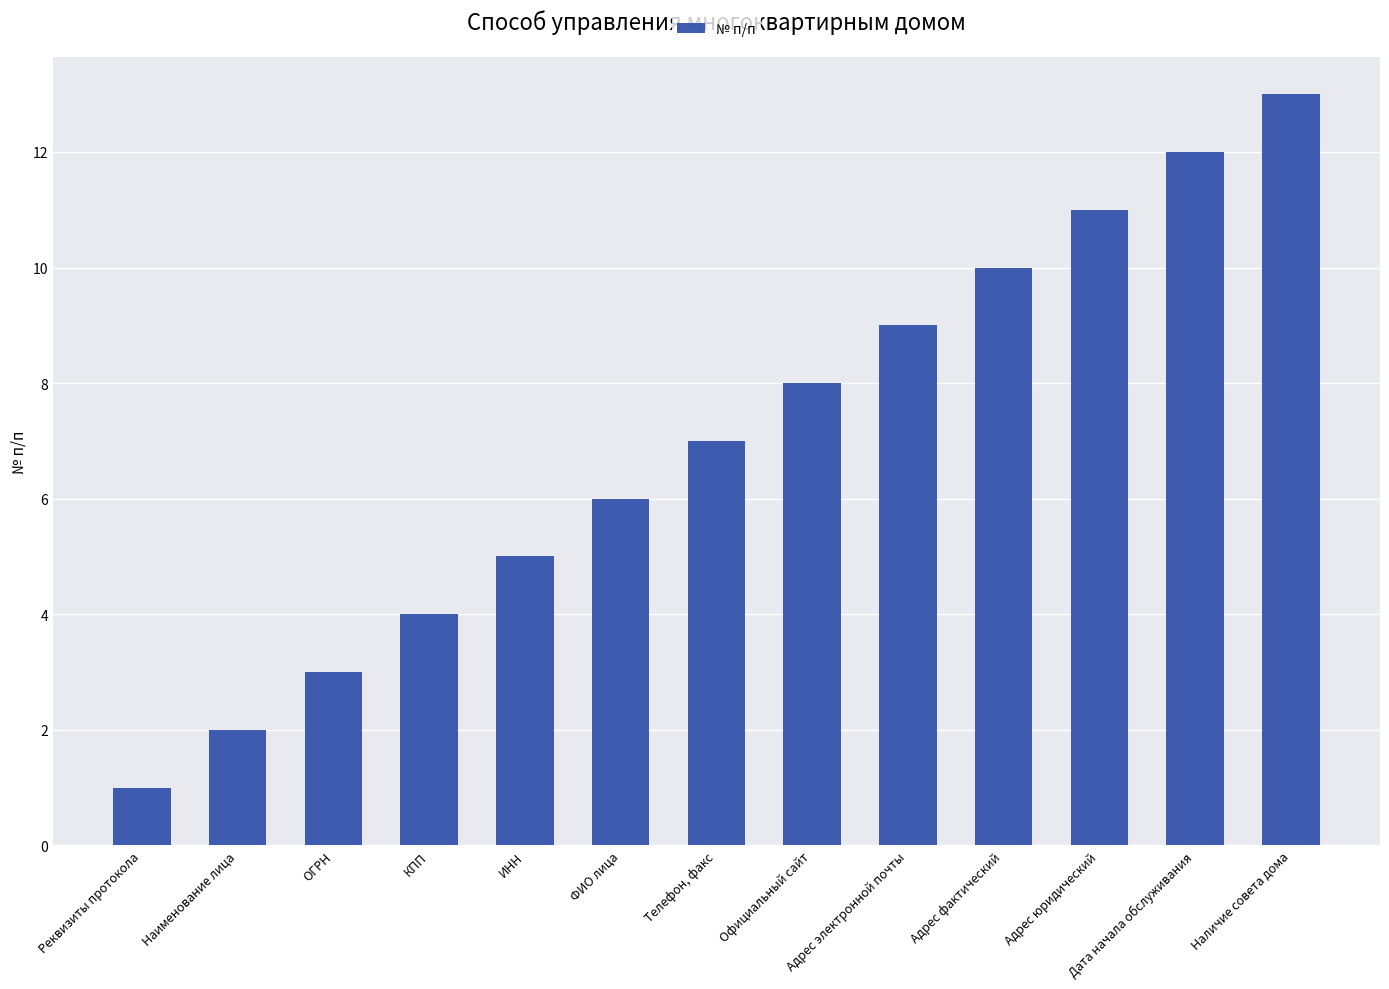

Count the number of data series in this chart.

1